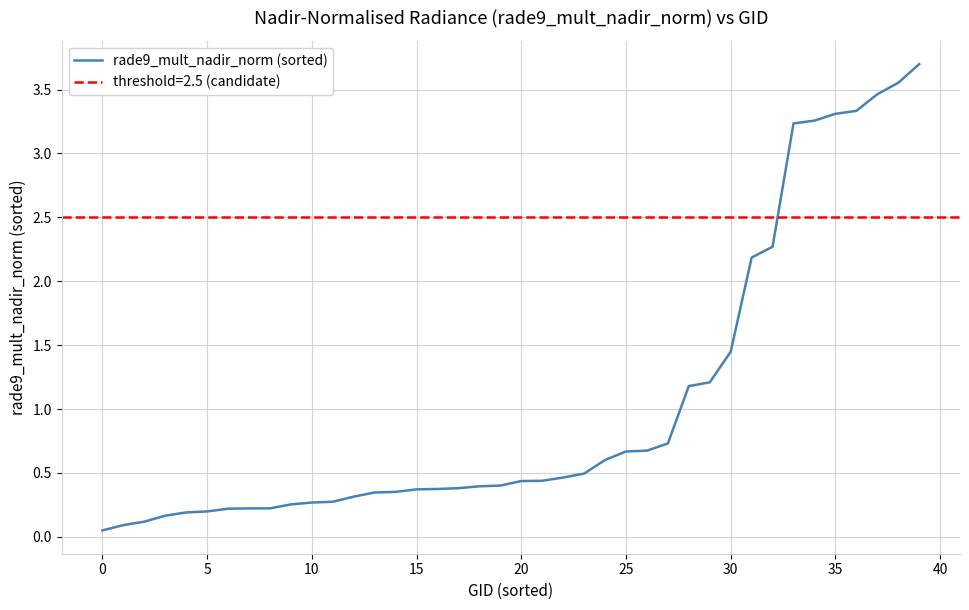

What is the label of the 23rd point from the right?

17